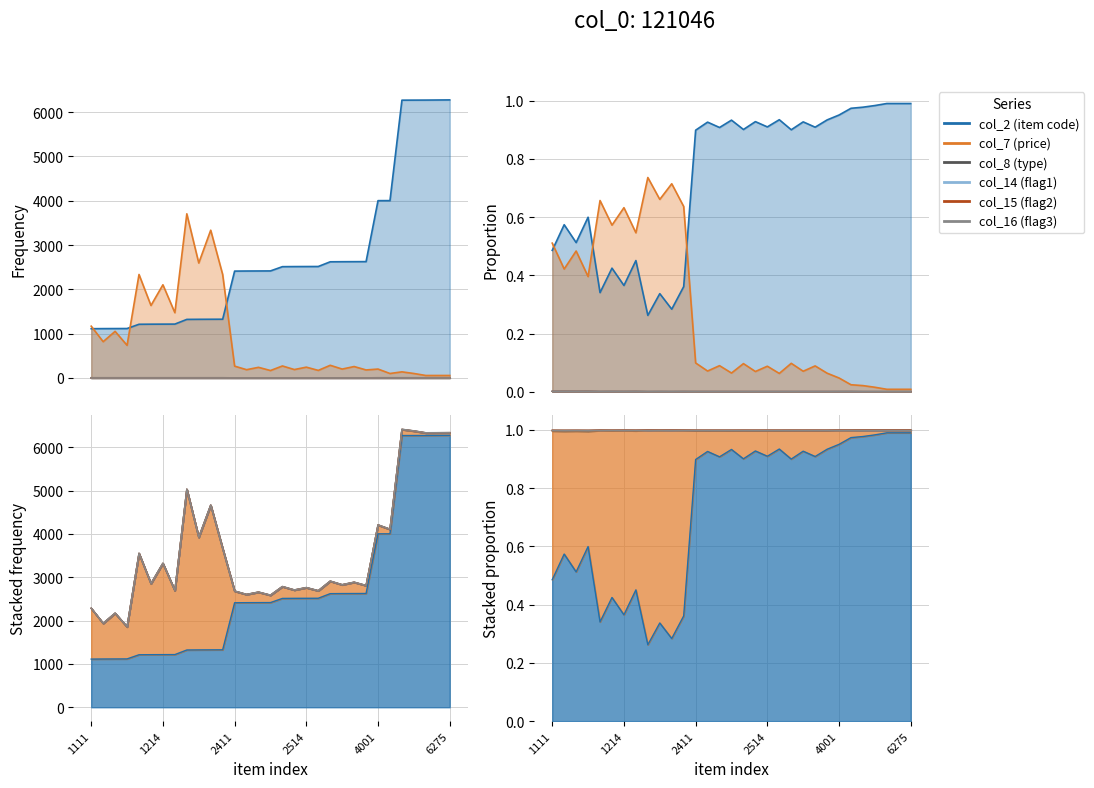

How many interior local valleys does the col_8 (type) series have?

12